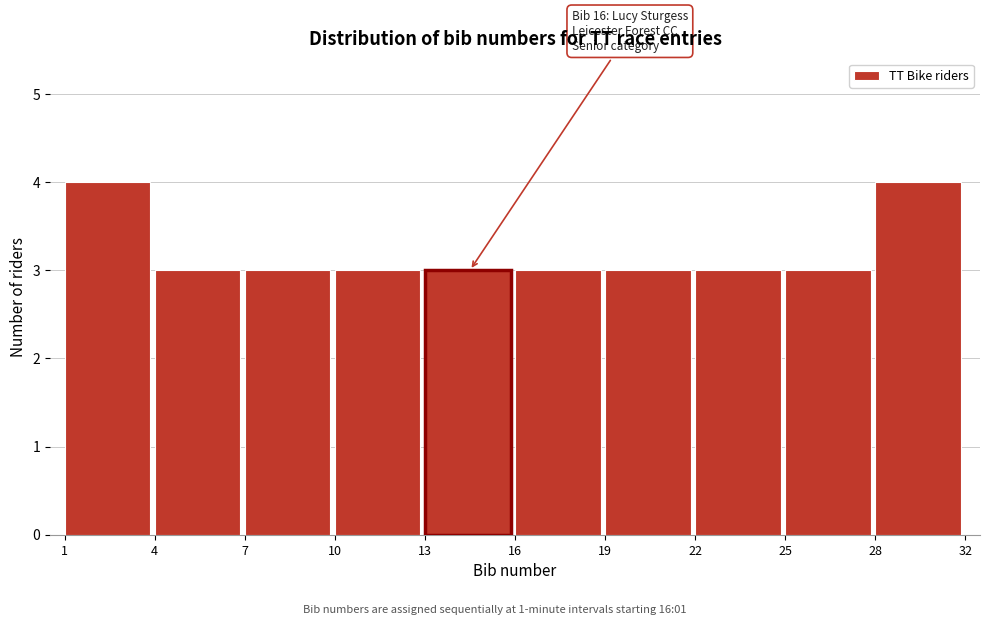

Reading left to right, extract all data points from this chart.

4	3	3	3	3	3	3	3	3	4